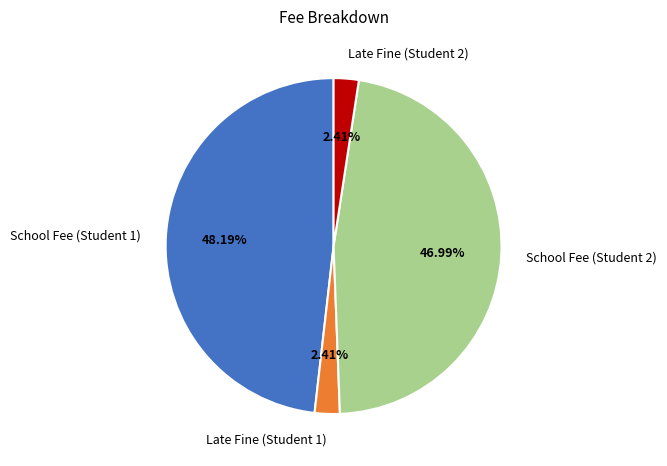

Do Late Fine (Student 1) and School Fee (Student 1) together represent more than half of the pie?

Yes